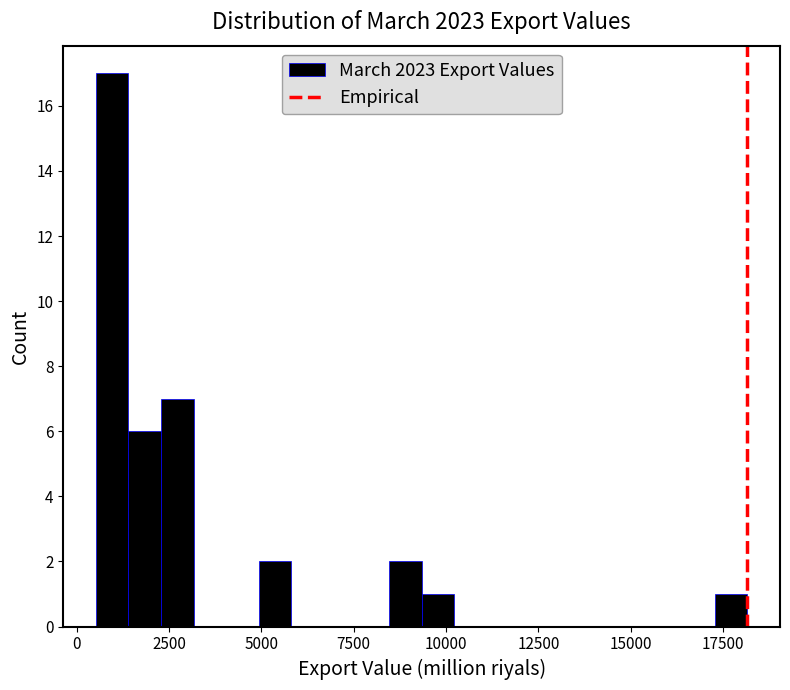

Around what value on the x-axis is the tallest bar? Give the approximate position of its centre, as read against the axis.

1000